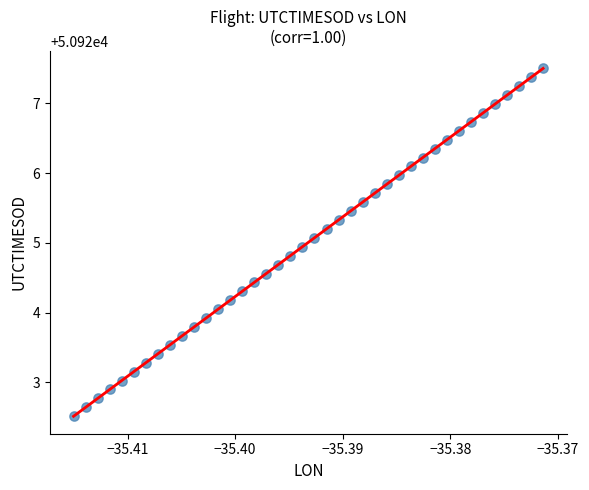

What is the range of Y values (max minus min)?

5.0